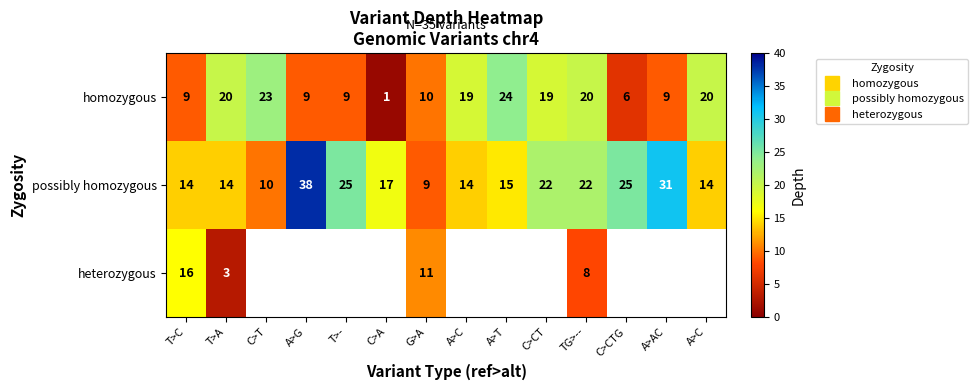

Is the value of heterozygous at T>- greater than the value of possibly homozygous at G>A?

No